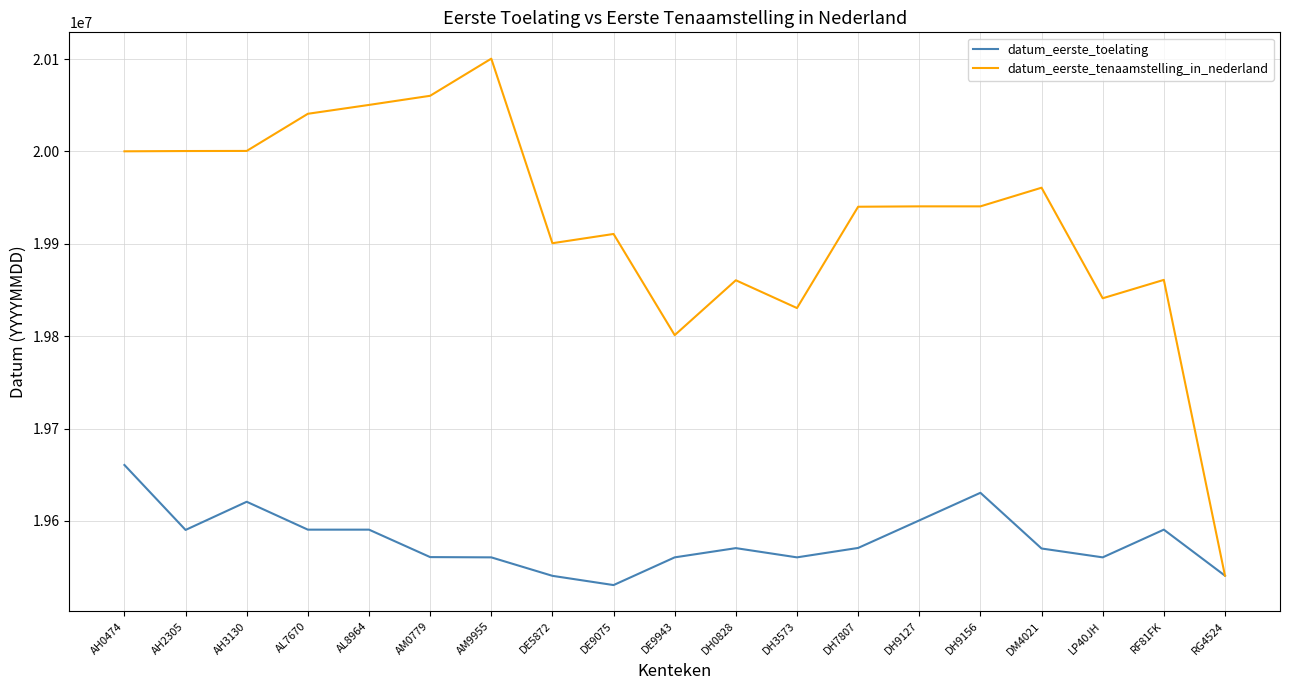

The value of datum_eerste_toelating at AM9955 is 19560630. True or false?

True